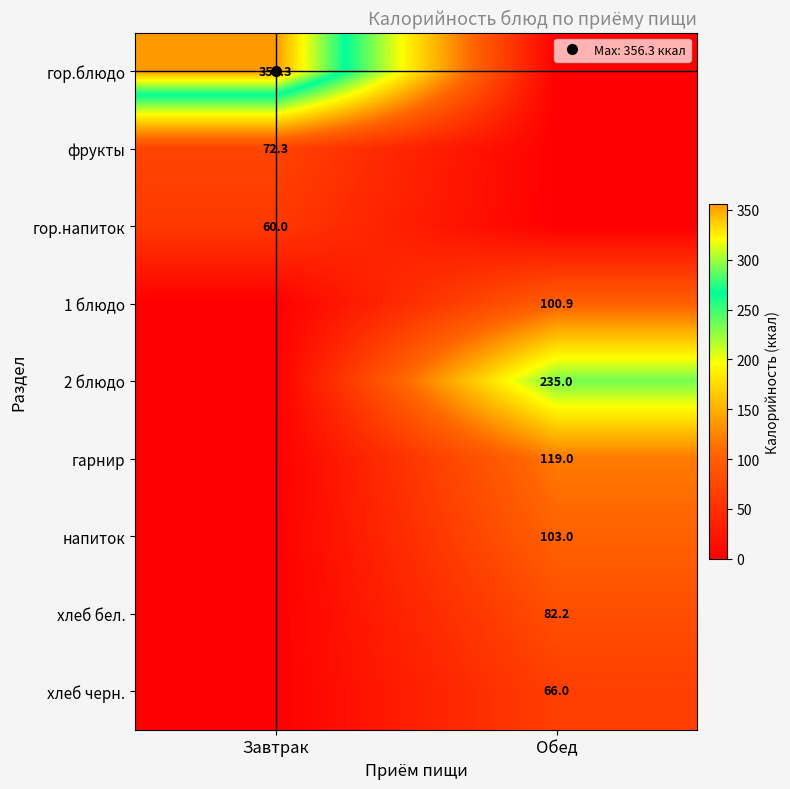

Is it true that гор.напиток equals 28.8 at Завтрак?

False